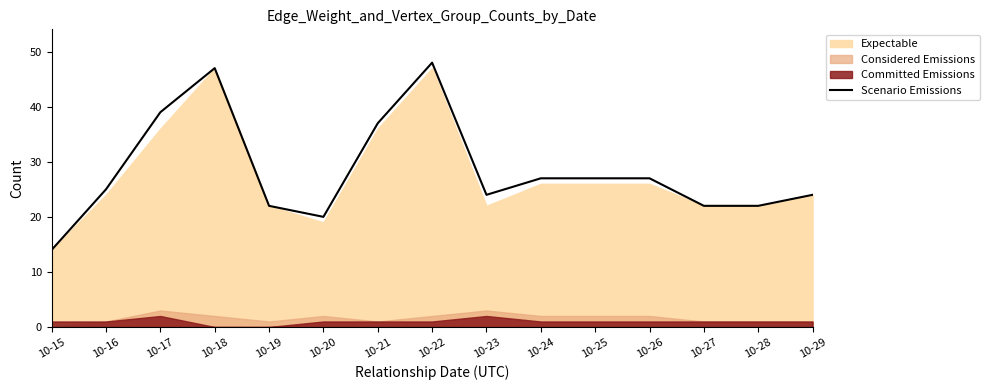

What is the minimum value shown in the chart?

14